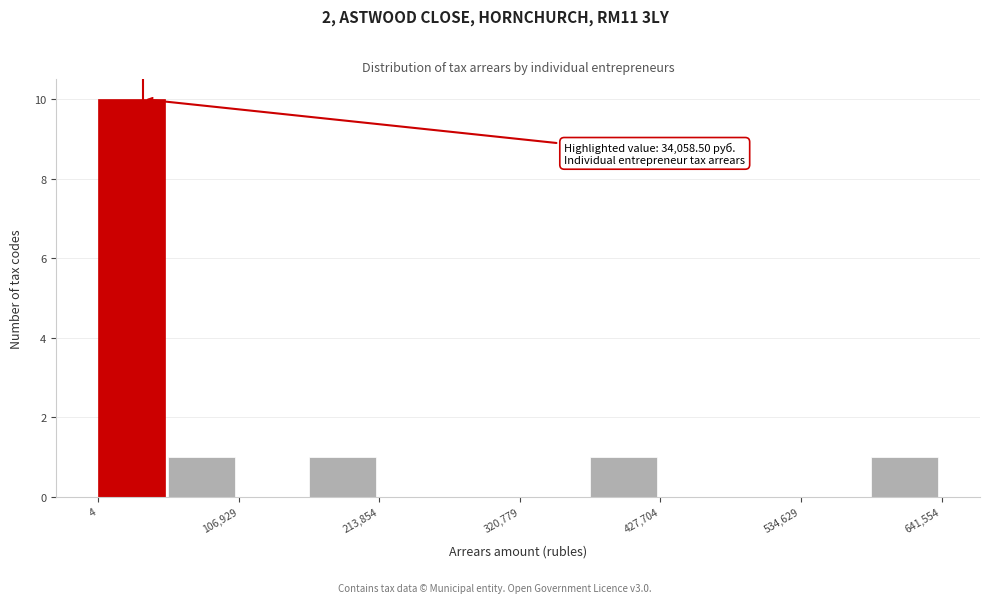

Around what value on the x-axis is the tallest bar? Give the approximate position of its centre, as read against the axis.

20000